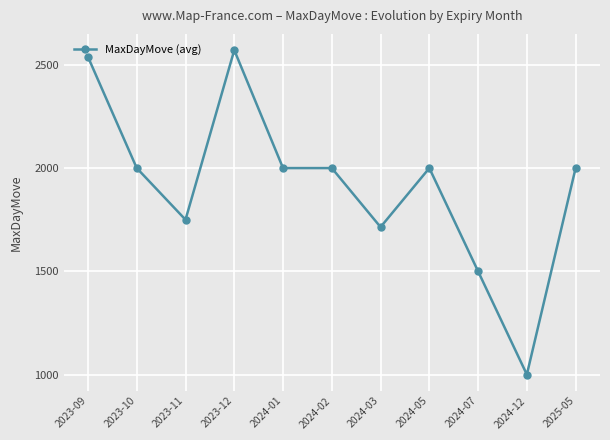

Reading right to left, list all the values displayed in this chart.

2025-05=2000.0	2024-12=1000.0	2024-07=1500.0	2024-05=2000.0	2024-03=1714.3	2024-02=2000.0	2024-01=2000.0	2023-12=2571.4	2023-11=1750.0	2023-10=2000.0	2023-09=2538.5